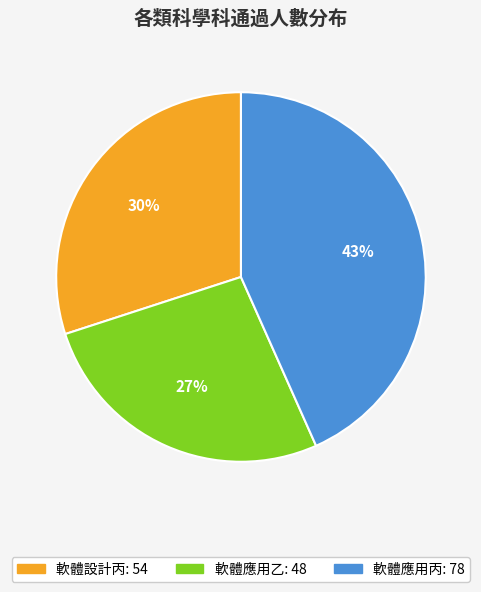

Is the sum of 軟體應用乙 and 軟體設計丙 greater than half?

Yes